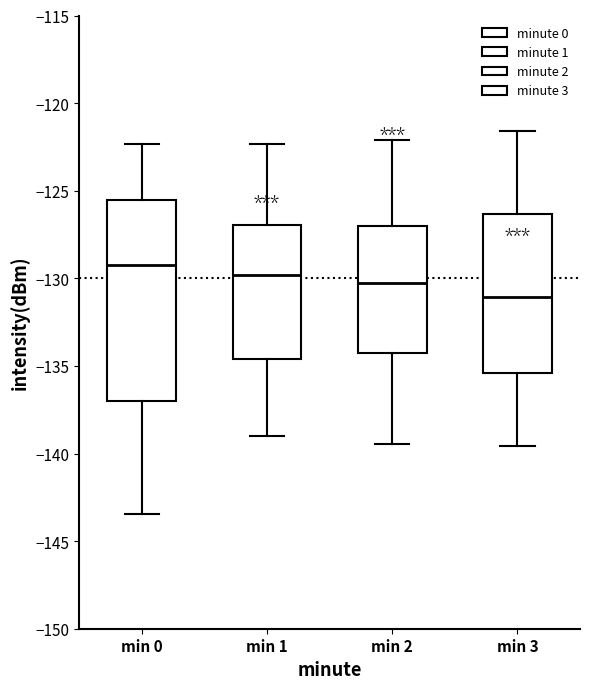

Which box is the tallest, from its lower edge to its upper edge?

min 0